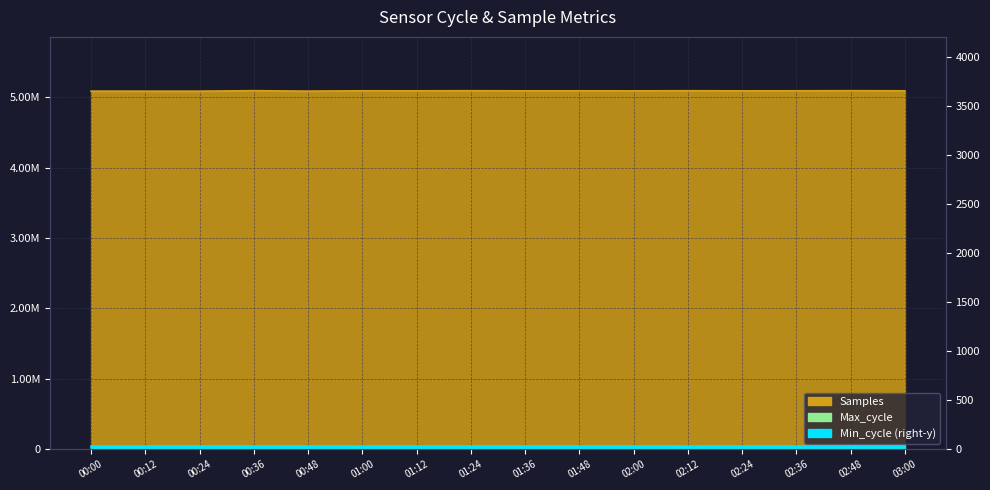

Which category has the lowest value in the Samples series?

00:12